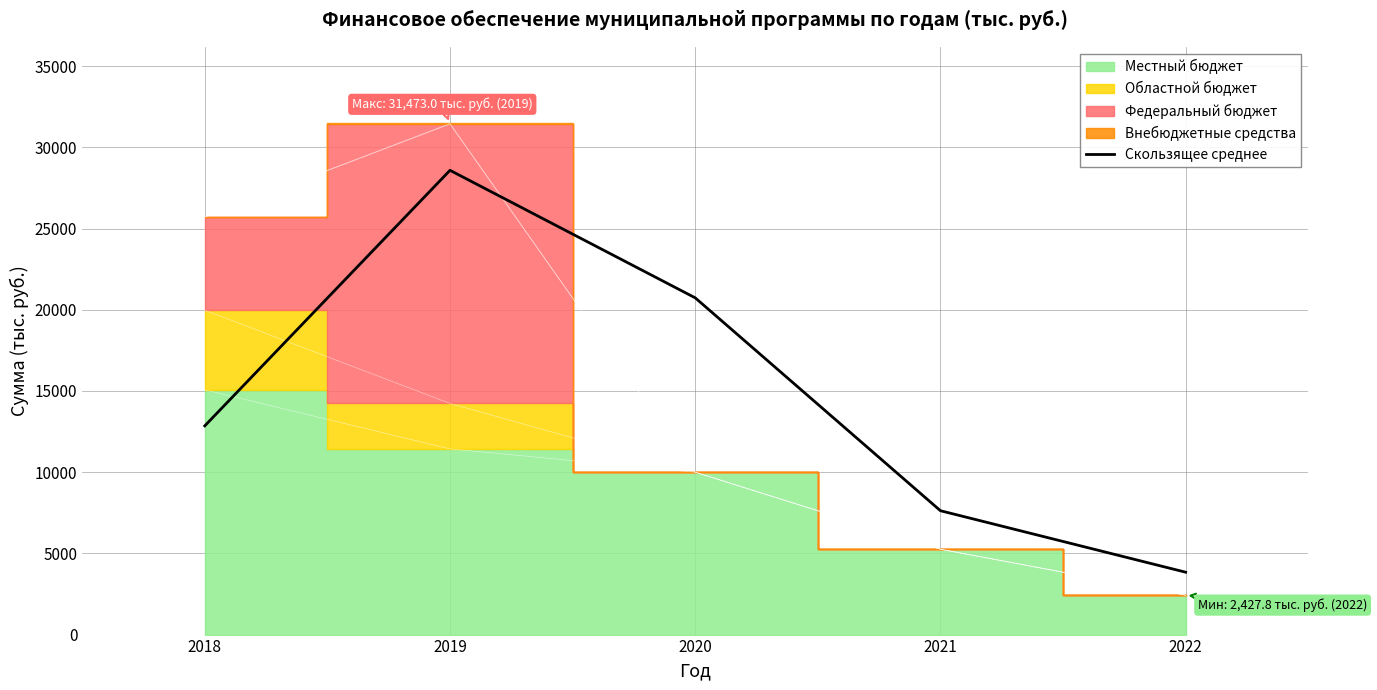

What is the maximum value for Скользящее среднее?

28590.0